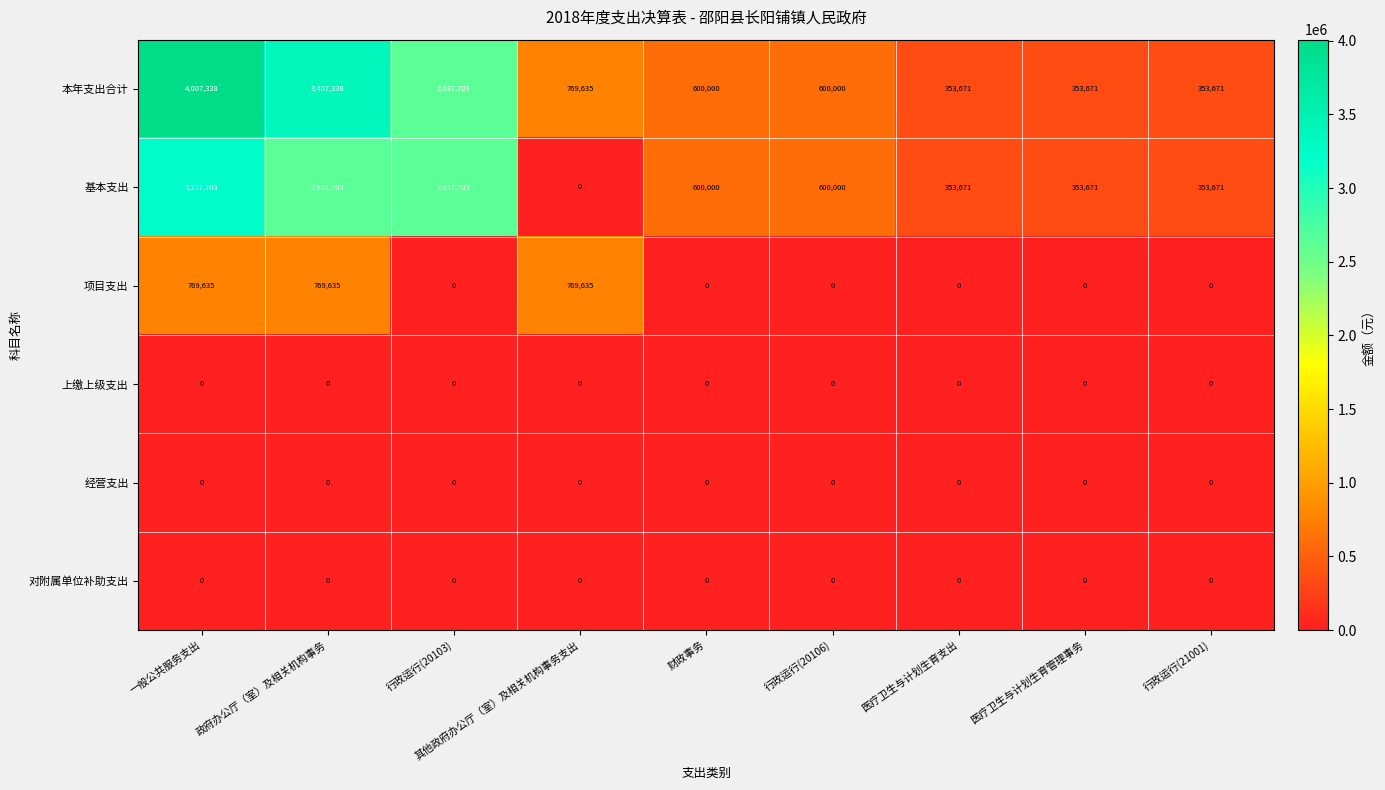

Which category has the highest value across all series?

一般公共服务支出